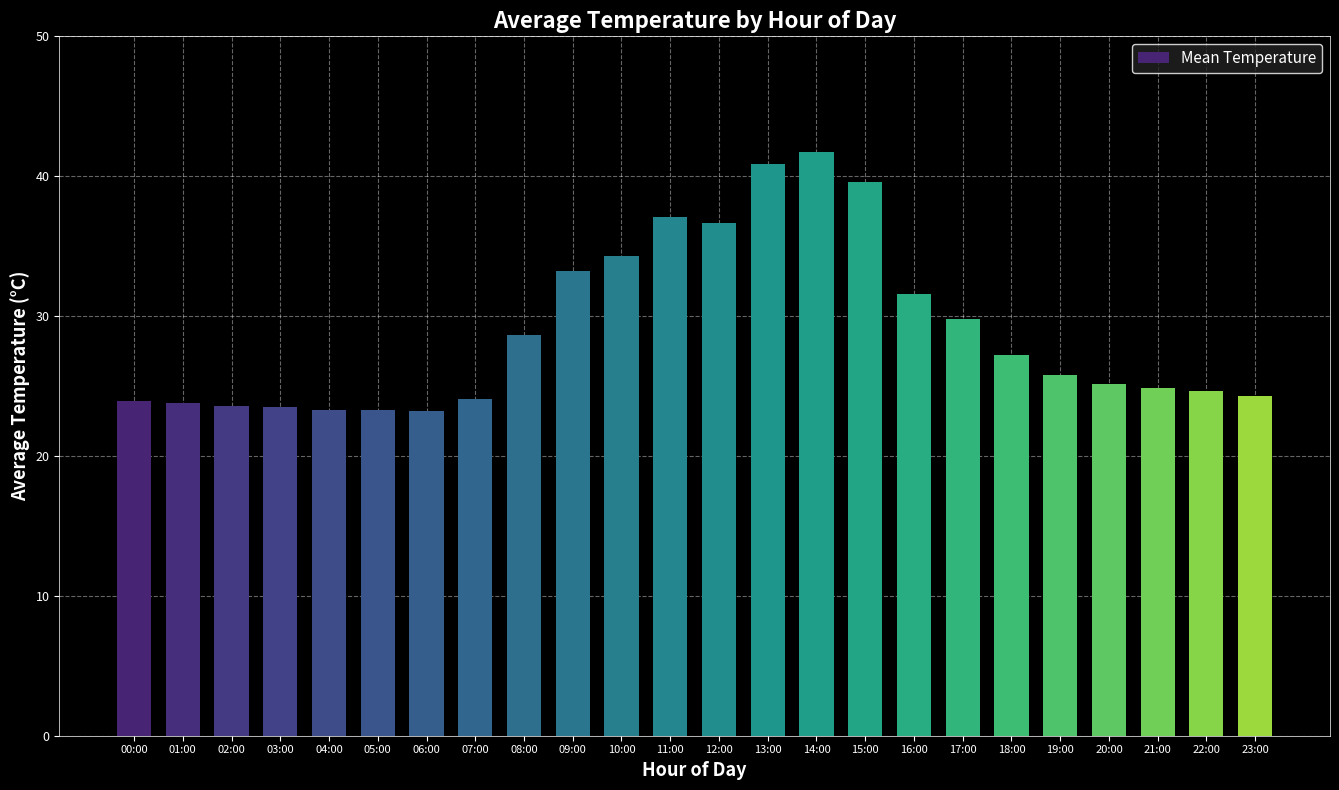

What is the value of the 3rd bar from the left?

23.6